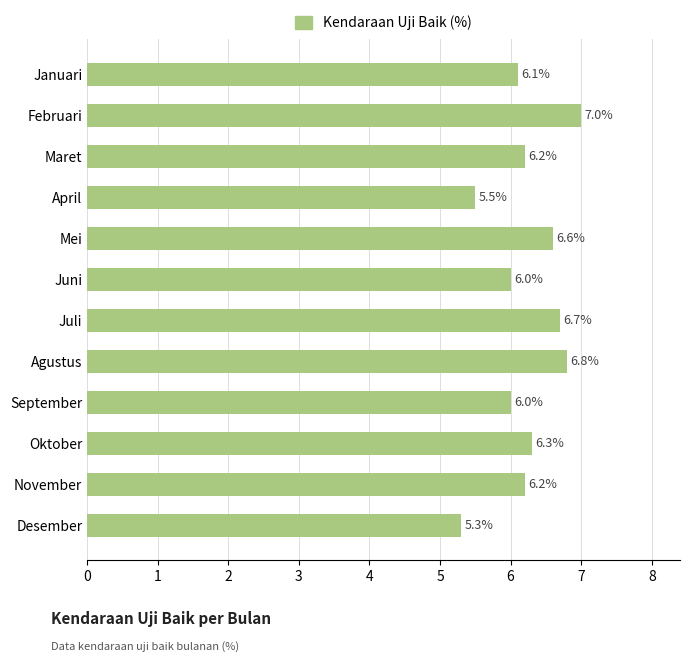

What is the maximum value shown in the chart?

7.0